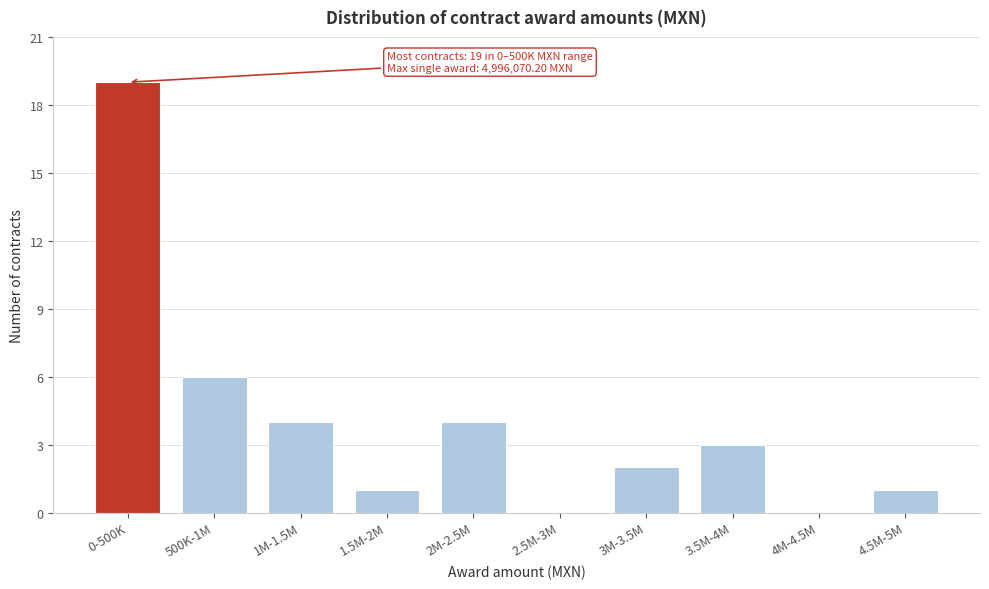

Reading right to left, list all the values displayed in this chart.

4.5M-5M=1	4M-4.5M=0	3.5M-4M=3	3M-3.5M=2	2.5M-3M=0	2M-2.5M=4	1.5M-2M=1	1M-1.5M=4	500K-1M=6	0-500K=19